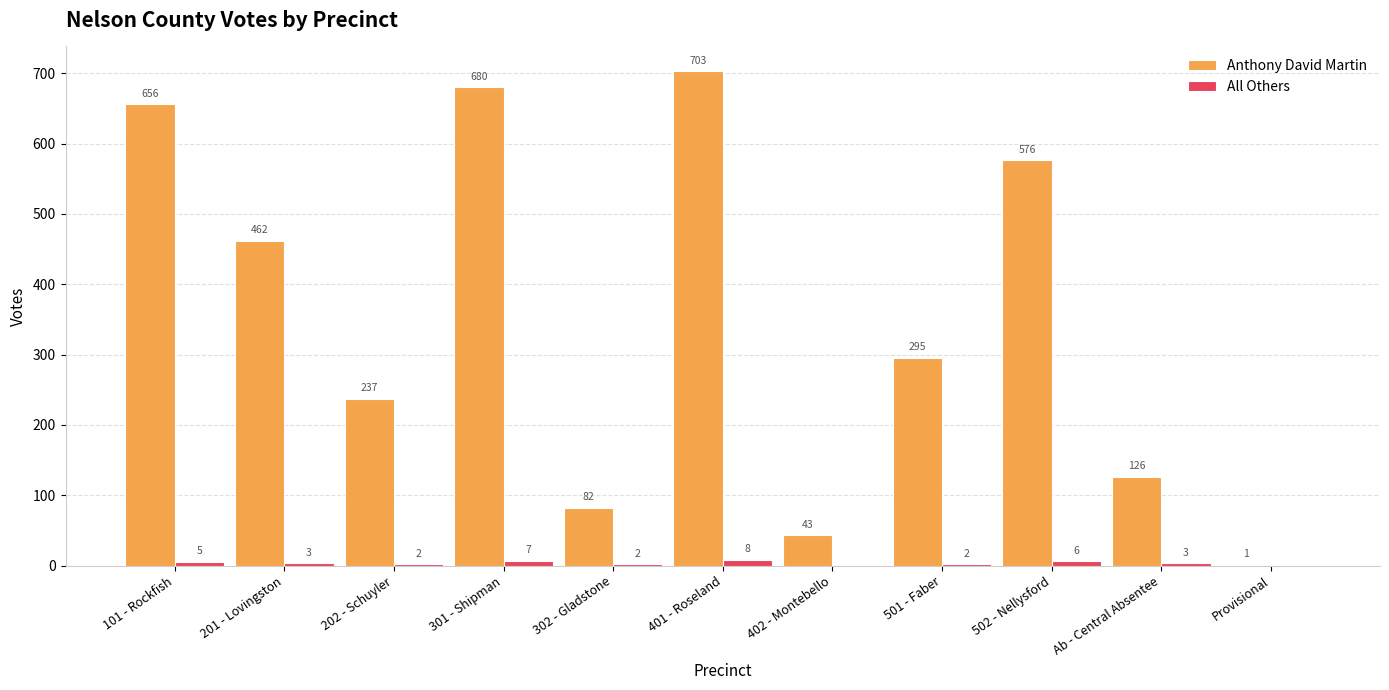

Reading left to right, transcribe all the data shown in this chart.

Anthony David Martin: 101 - Rockfish=656	201 - Lovingston=462	202 - Schuyler=237	301 - Shipman=680	302 - Gladstone=82	401 - Roseland=703	402 - Montebello=43	501 - Faber=295	502 - Nellysford=576	Ab - Central Absentee=126	Provisional=1
All Others: 101 - Rockfish=5	201 - Lovingston=3	202 - Schuyler=2	301 - Shipman=7	302 - Gladstone=2	401 - Roseland=8	402 - Montebello=0	501 - Faber=2	502 - Nellysford=6	Ab - Central Absentee=3	Provisional=0